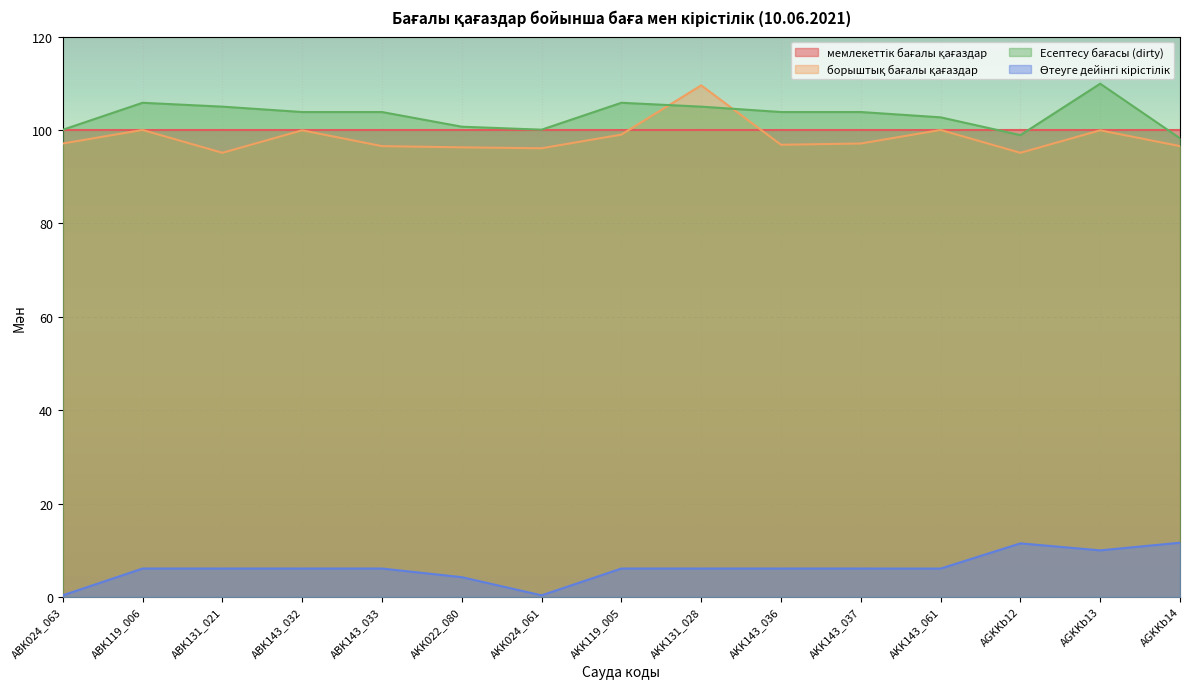

Is the value of Өтеуге дейінгі кірістілік at AKK119_005 greater than the value of Есептесу бағасы (dirty) at AKK143_037?

No